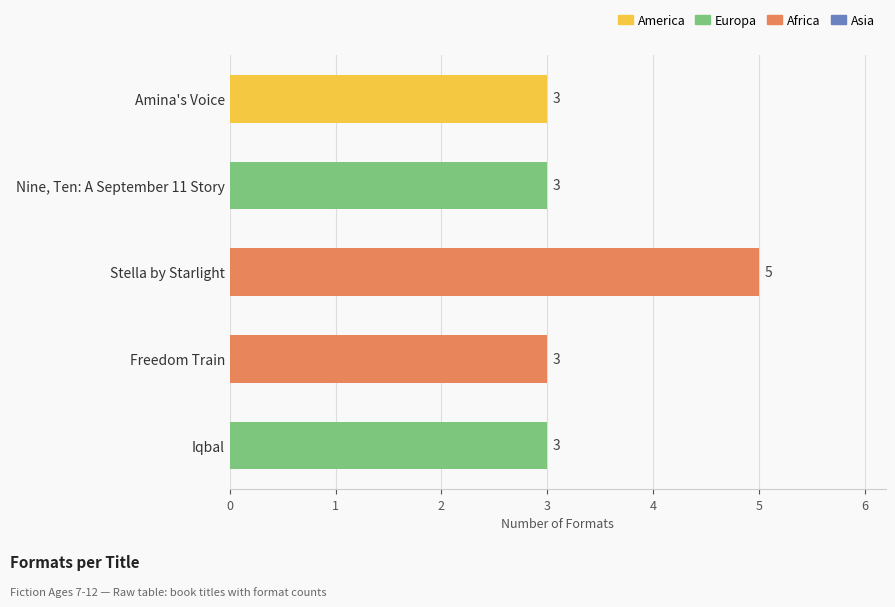

What is the sum of all values?

17